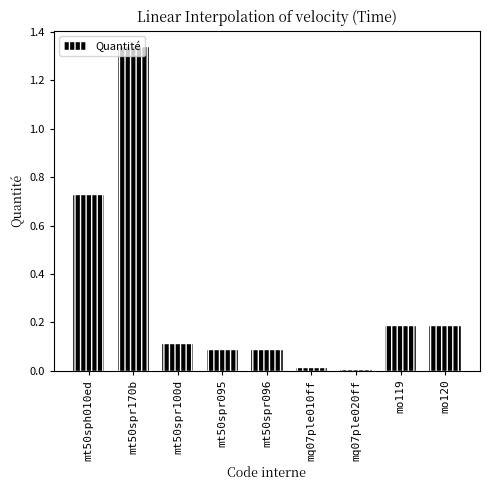

True or false: the data shows 0.1 at mt50spr096.

True